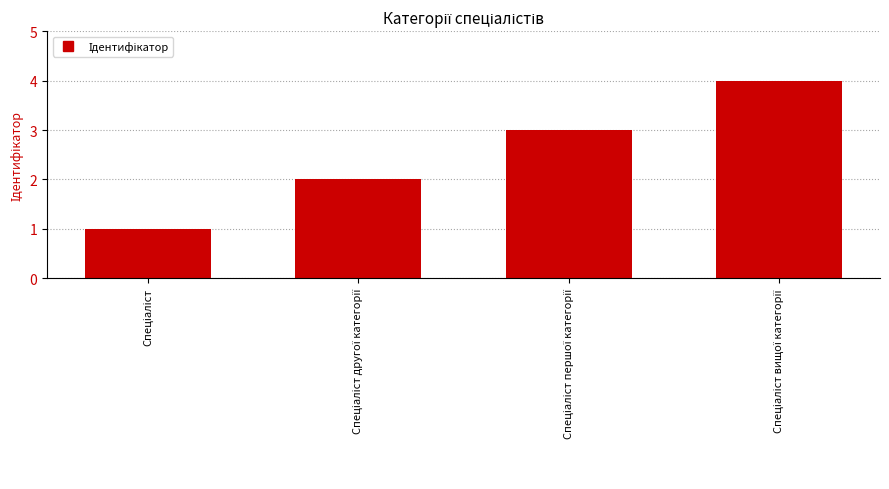

What is the difference between the maximum and minimum values?

3